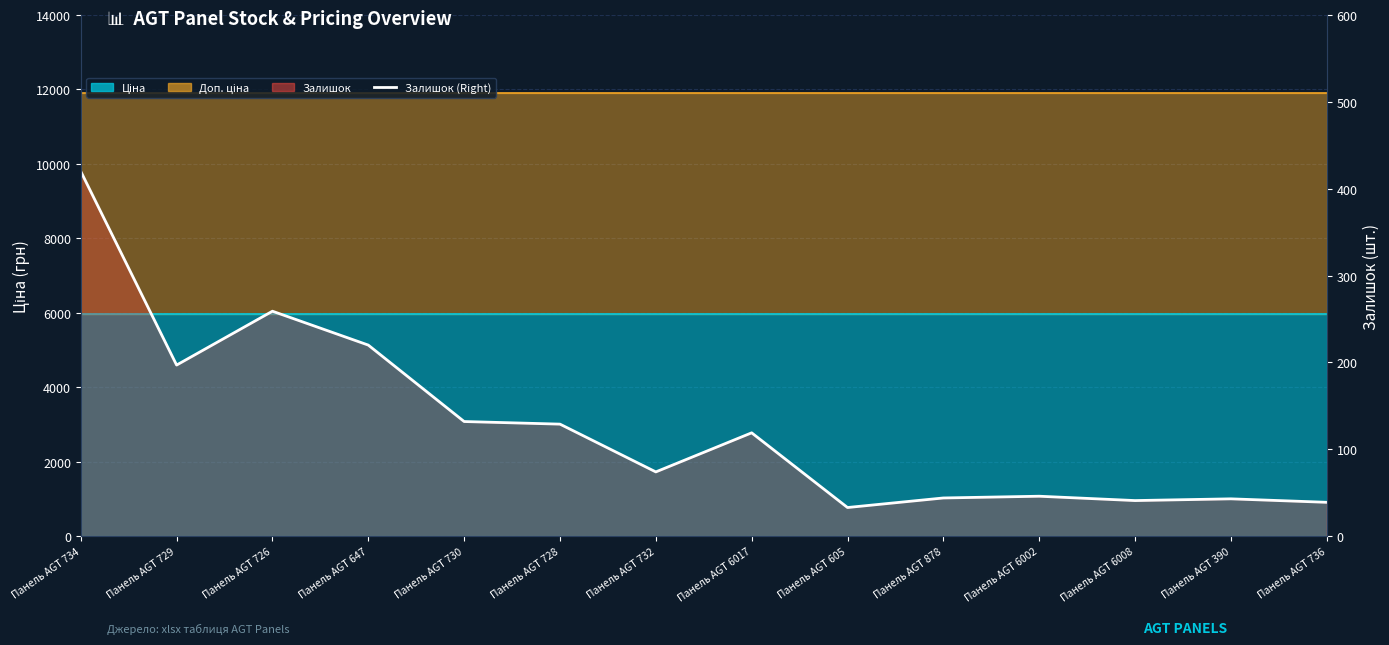

Rank the categories by value from highest to lowest.

Панель AGT 734, Панель AGT 726, Панель AGT 647, Панель AGT 729, Панель AGT 730, Панель AGT 728, Панель AGT 6017, Панель AGT 732, Панель AGT 6002, Панель AGT 878, Панель AGT 390, Панель AGT 6008, Панель AGT 736, Панель AGT 605